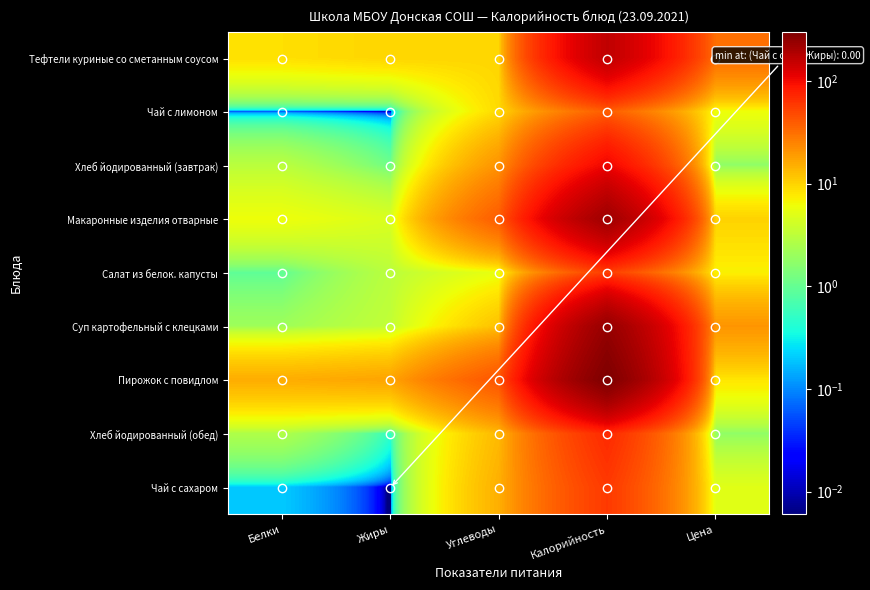

Reading left to right, extract all data points from this chart.

Тефтели куриные со сметанным соусом: Белки=8.6	Жиры=9.8	Углеводы=9.7	Калорийность=161.4	Цена=31.9
Чай с лимоном: Белки=0.1	Жиры=0.0	Углеводы=9.2	Калорийность=38.0	Цена=6.0
Хлеб йодированный (завтрак): Белки=3.0	Жиры=1.1	Углеводы=20.6	Калорийность=104.5	Цена=1.8
Макаронные изделия отварные: Белки=6.0	Жиры=4.6	Углеводы=38.5	Калорийность=219.5	Цена=10.0
Салат из белок. капусты: Белки=0.9	Жиры=3.0	Углеводы=5.6	Калорийность=54.2	Цена=7.0
Суп картофельный с клецками: Белки=2.1	Жиры=3.4	Углеводы=12.1	Калорийность=237.3	Цена=20.2
Пирожок с повидлом: Белки=15.4	Жиры=17.0	Углеводы=42.0	Калорийность=300.0	Цена=8.0
Хлеб йодированный (обед): Белки=2.6	Жиры=0.5	Углеводы=13.4	Калорийность=69.3	Цена=1.8
Чай с сахаром: Белки=0.2	Жиры=0.0	Углеводы=15.0	Калорийность=58.0	Цена=5.0